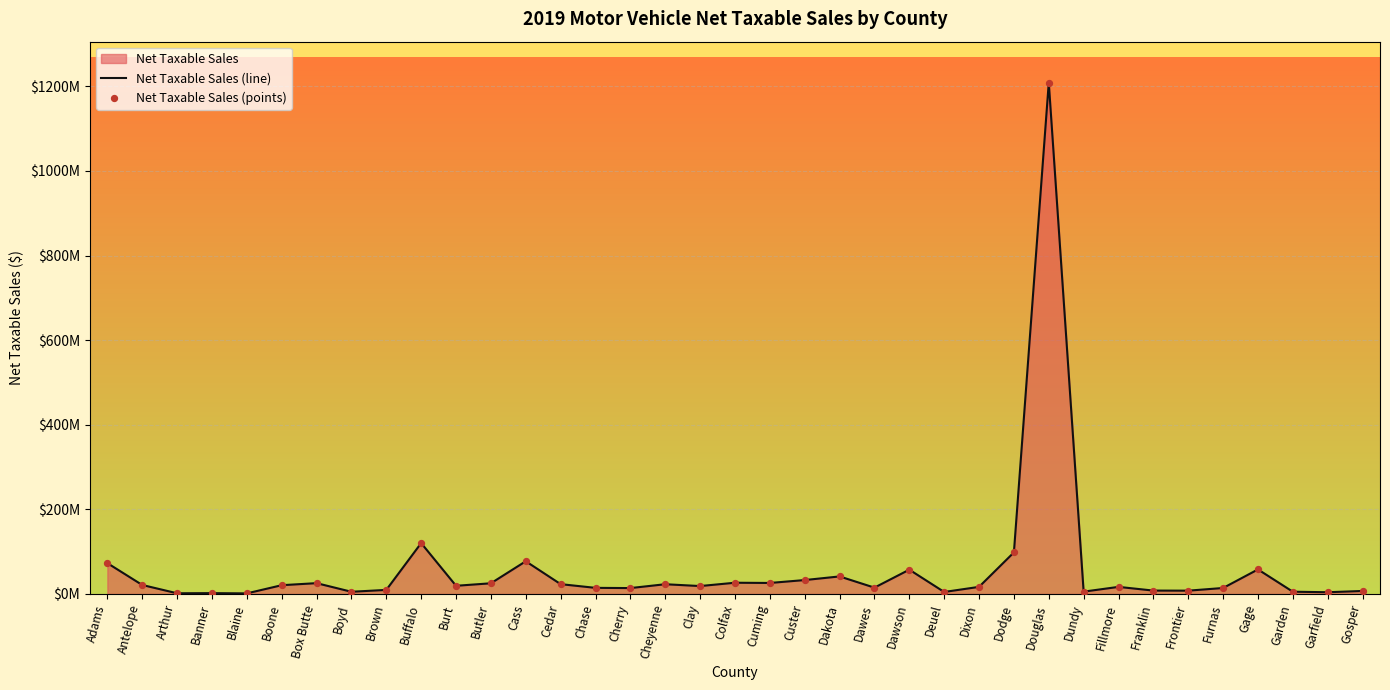

At how many categories does at least one series exceed 1150092818?

1